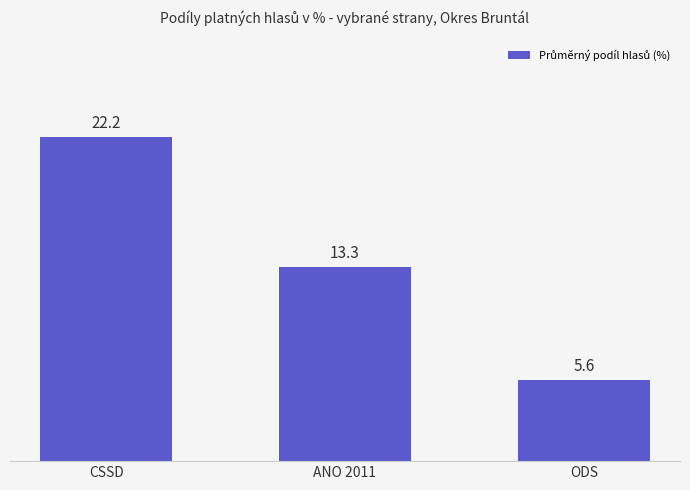

Where is the data nearest to the value 13?

ANO 2011